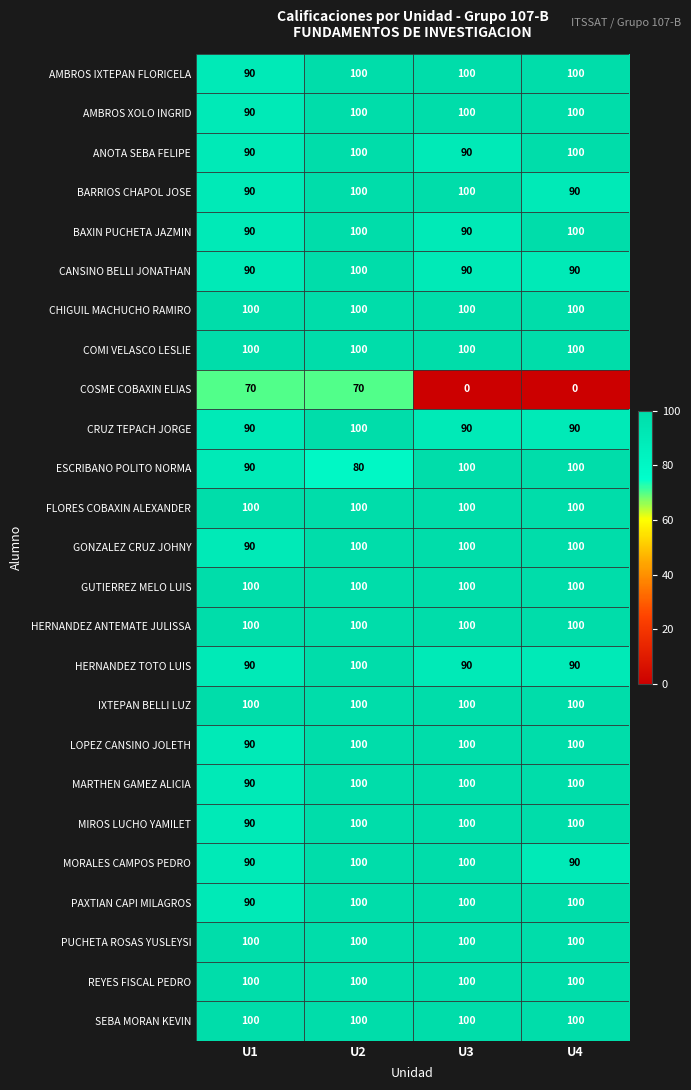

Is it true that CANSINO BELLI JONATHAN equals 90 at U4?

True